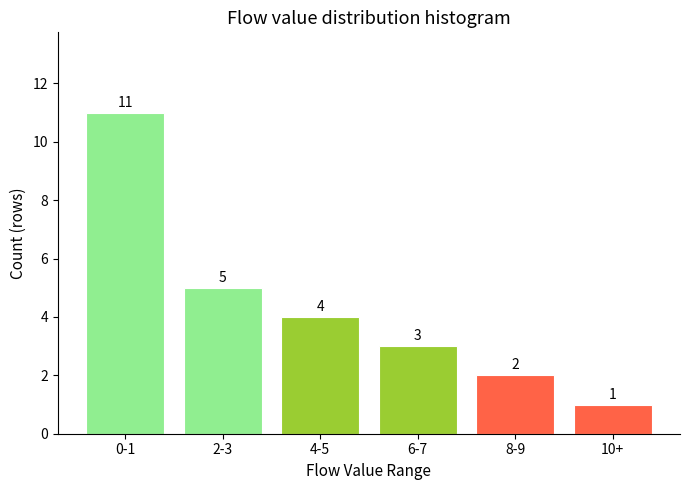

Reading right to left, what are all the values shown in this chart?

10+=1	8-9=2	6-7=3	4-5=4	2-3=5	0-1=11